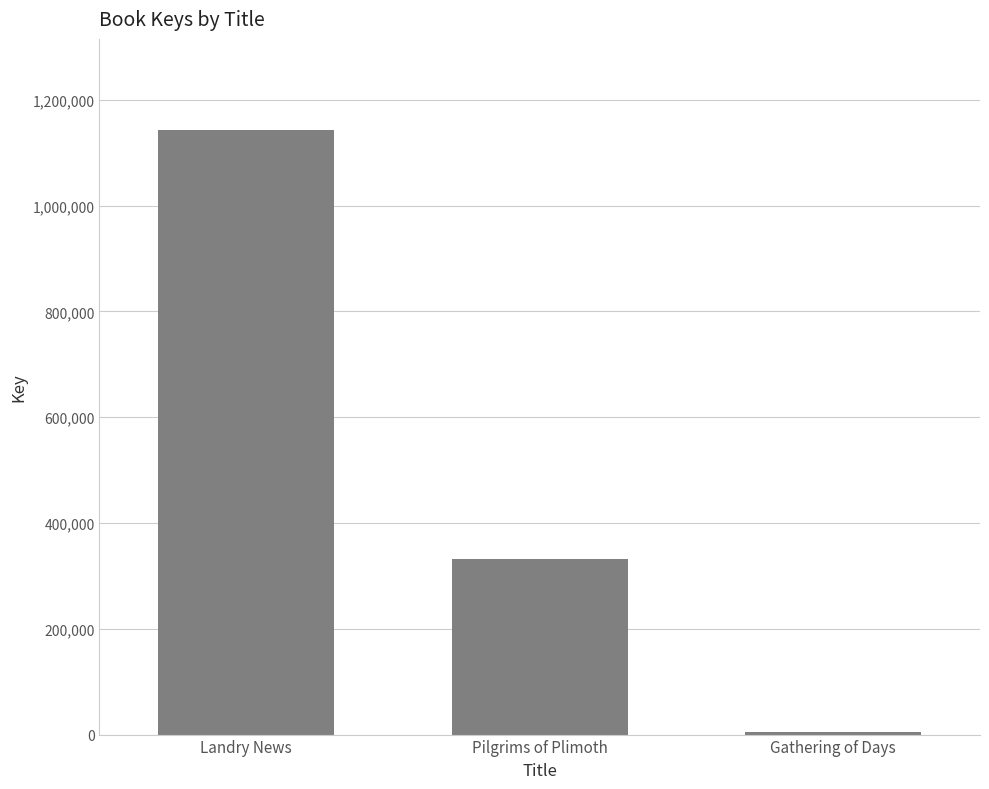

What is the smallest value displayed?

5314